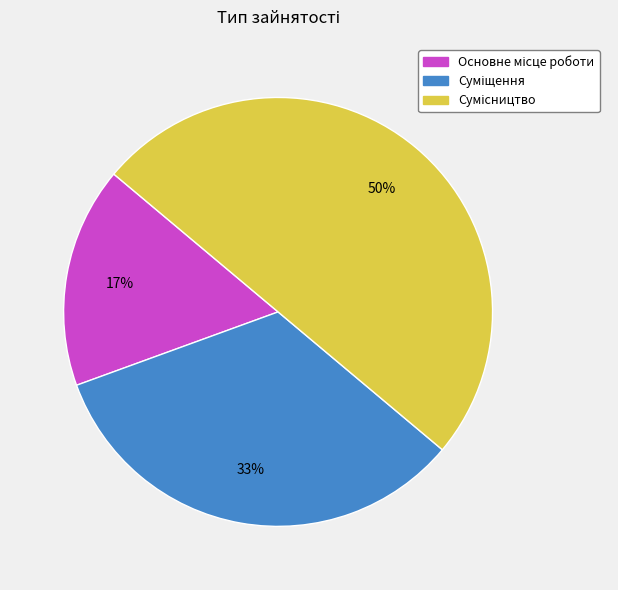

To the nearest percent, what is the average slice percentage?

33%